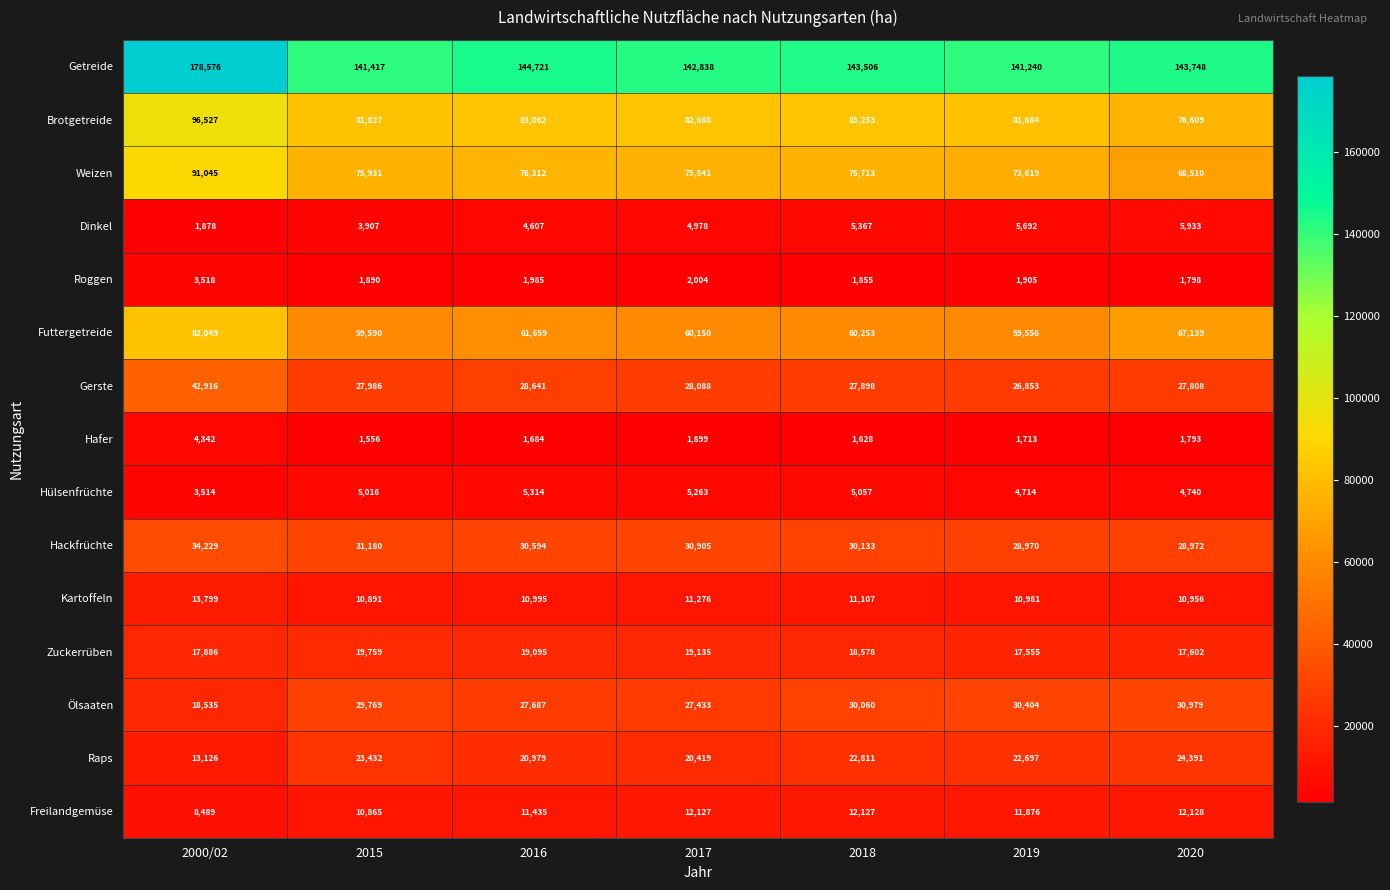

At how many categories does at least one series exceed 93853?

7